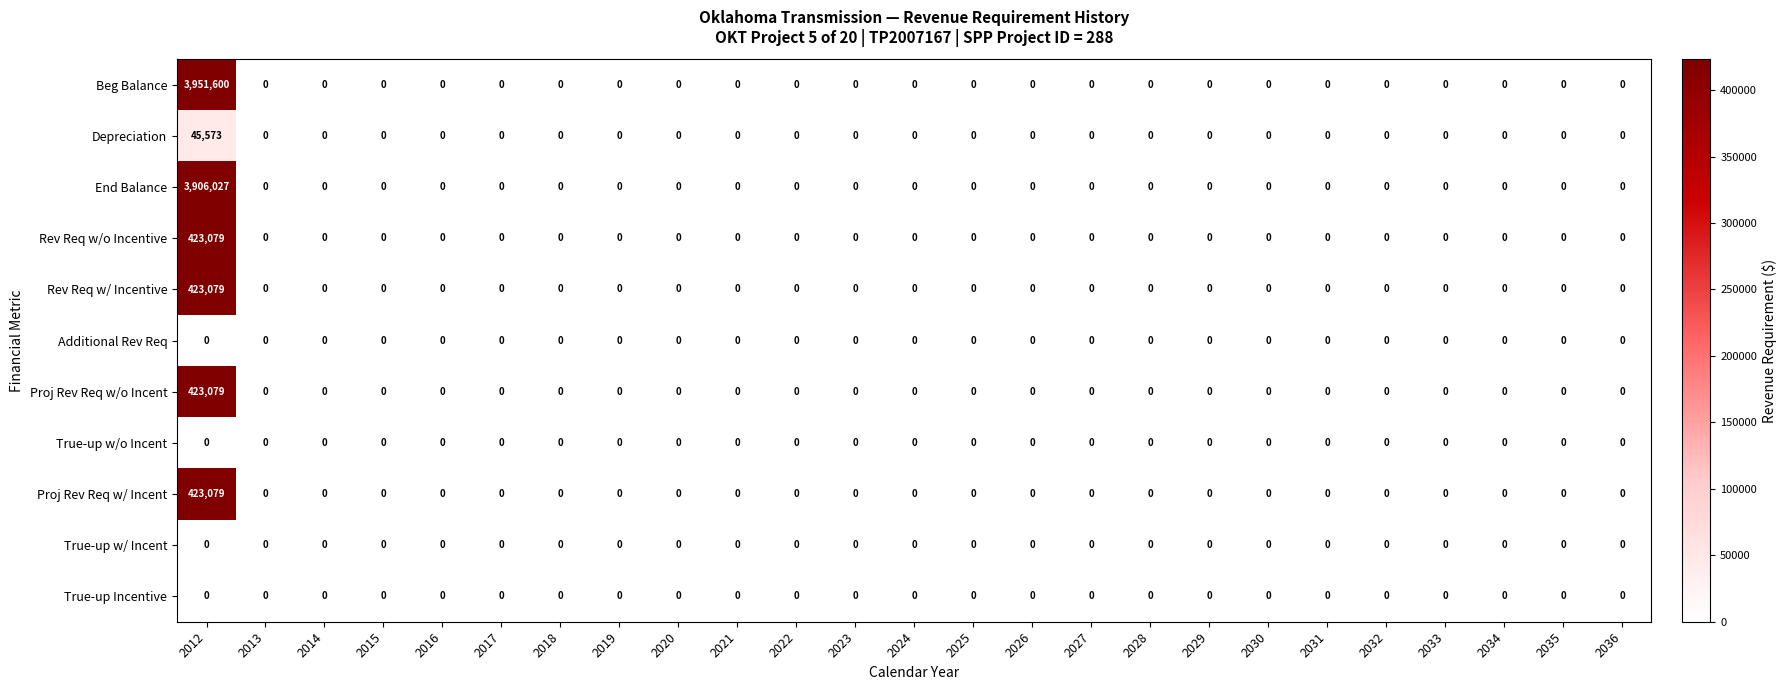

Which series has the widest spread of values?

Beg Balance